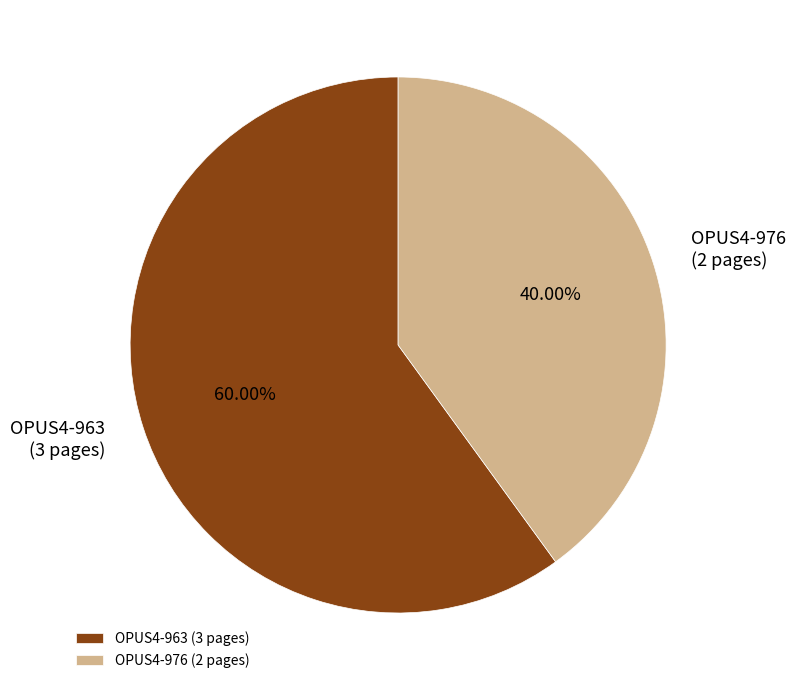

Which slice represents more than half of the pie?

OPUS4-963